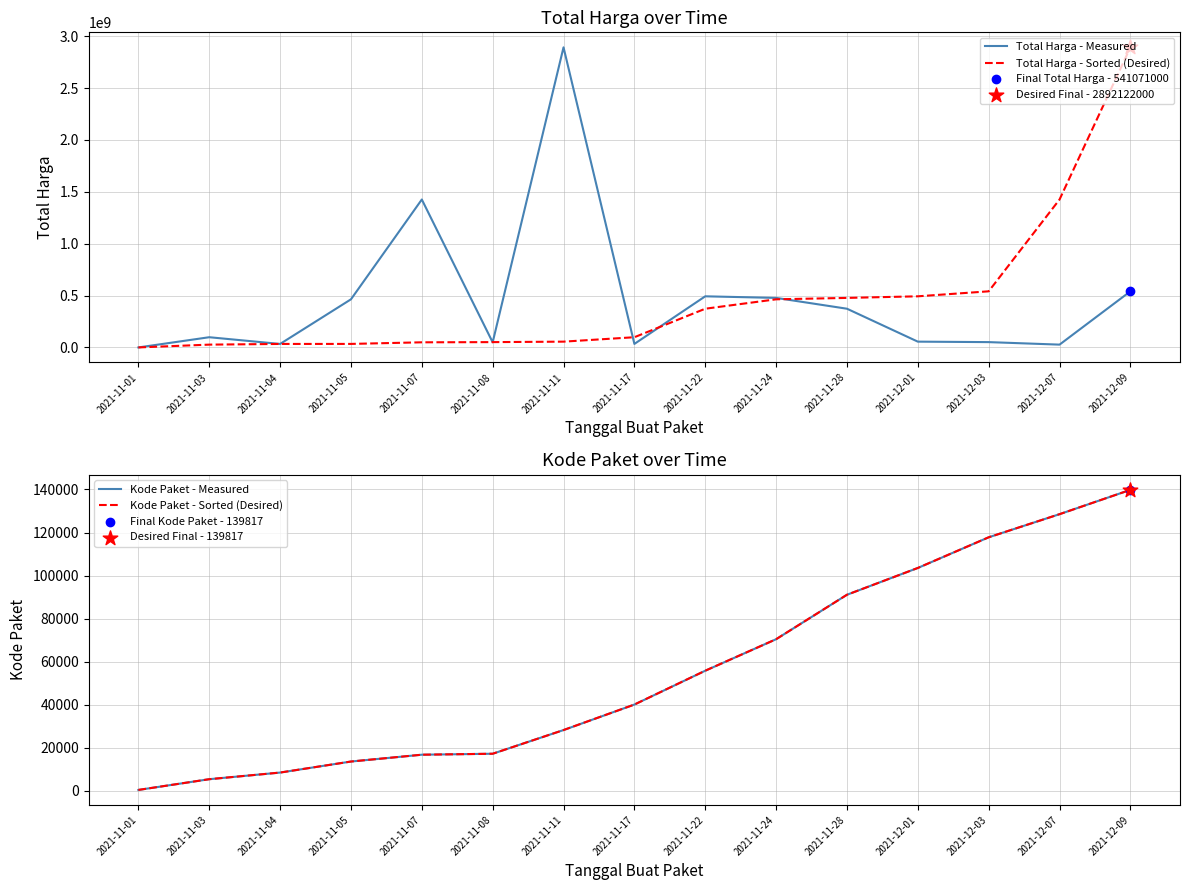

Is the value of Kode Paket - Measured at 2021-11-01 greater than the value of Total Harga - Measured at 2021-11-03?

No